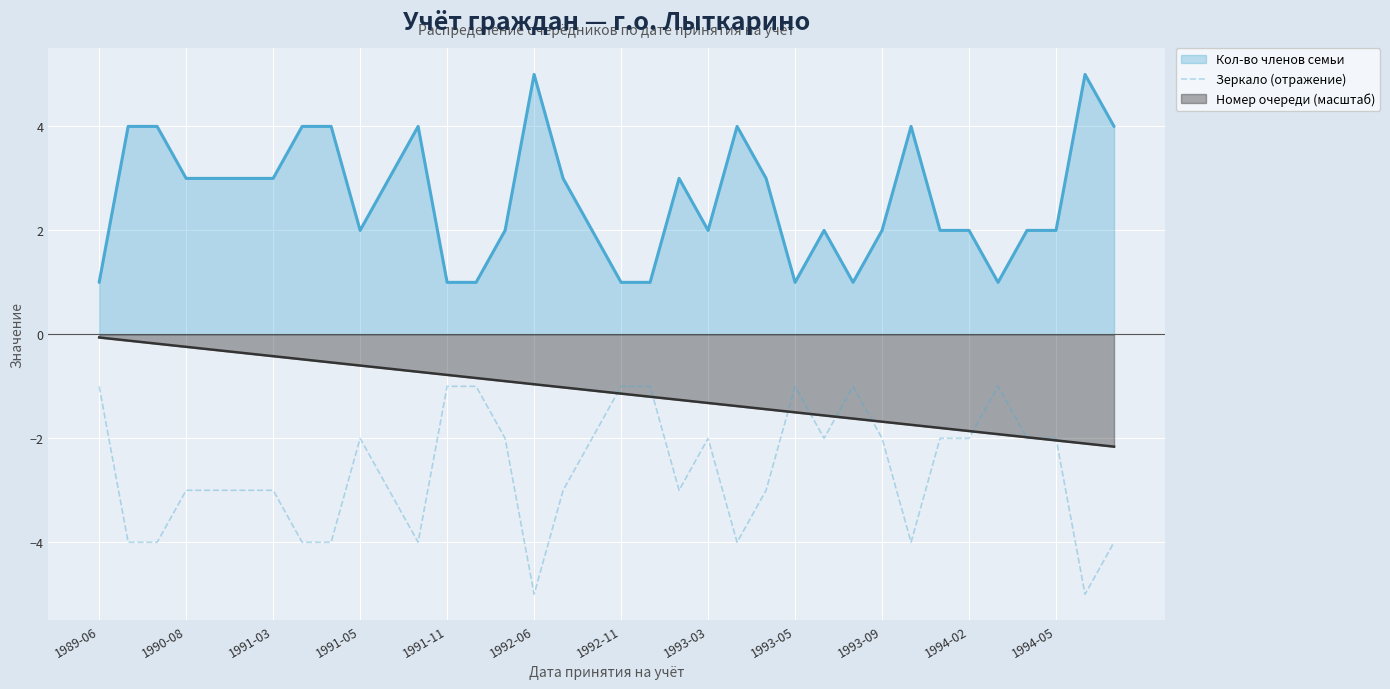

Which label corresponds to the largest value in the chart?

1989-06